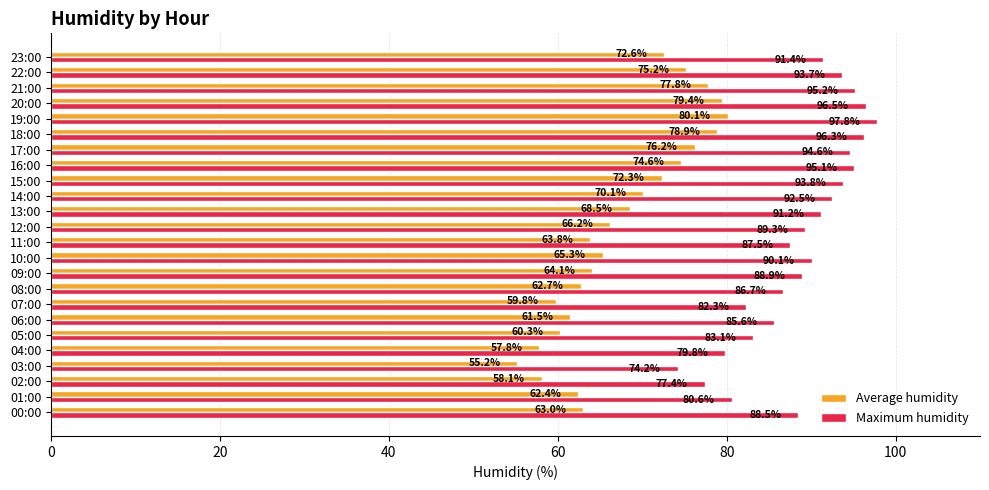

What value does the Maximum humidity series have at 14:00?

92.5